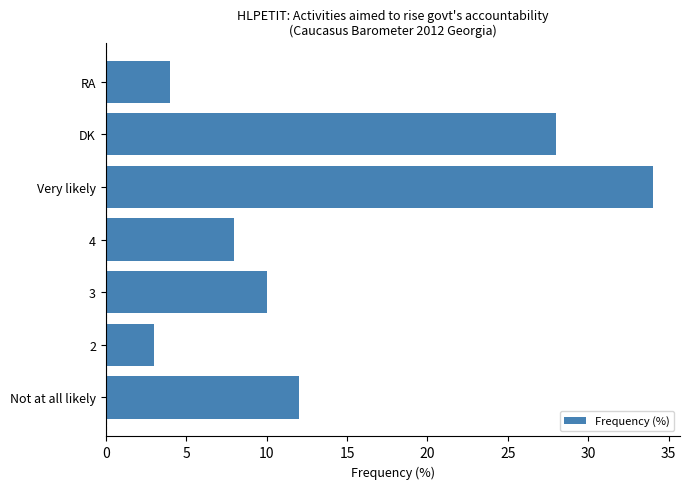

What is the sum of all values?

99